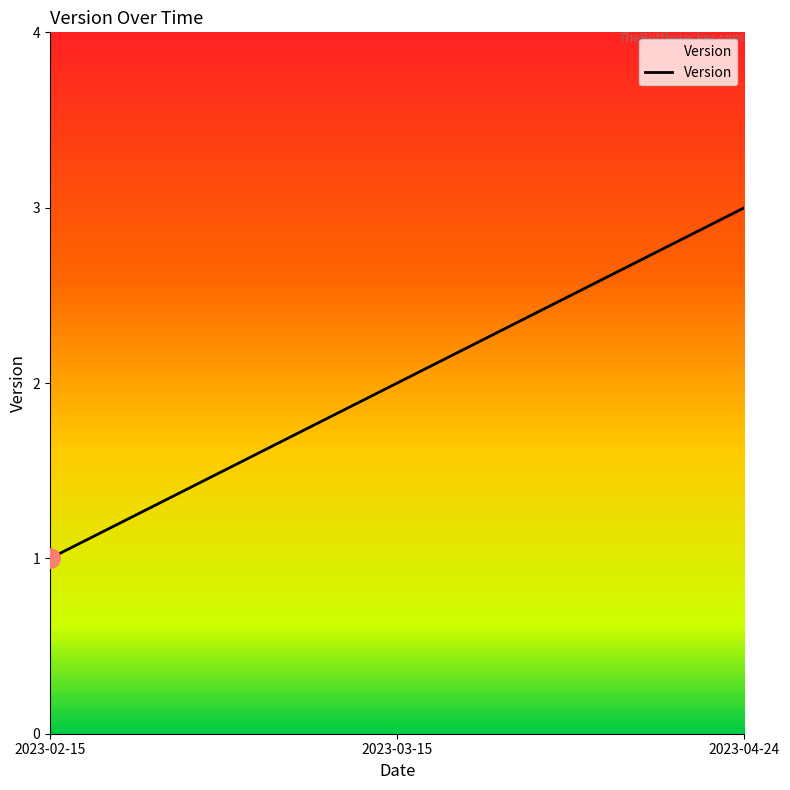

The chart shows a value of 3 at 2023-03-15. True or false?

False